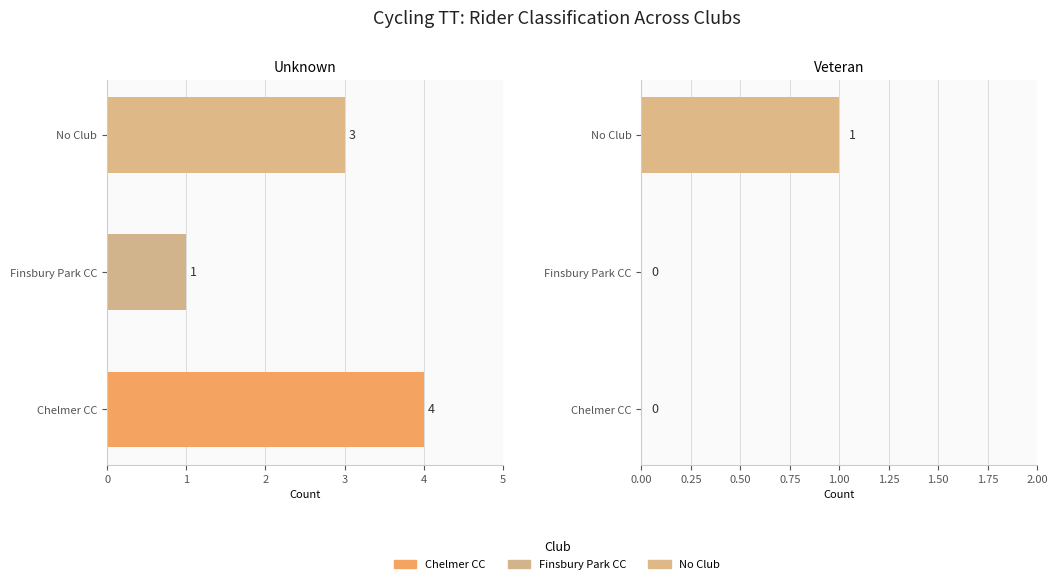

Count the number of categories in the chart.

3